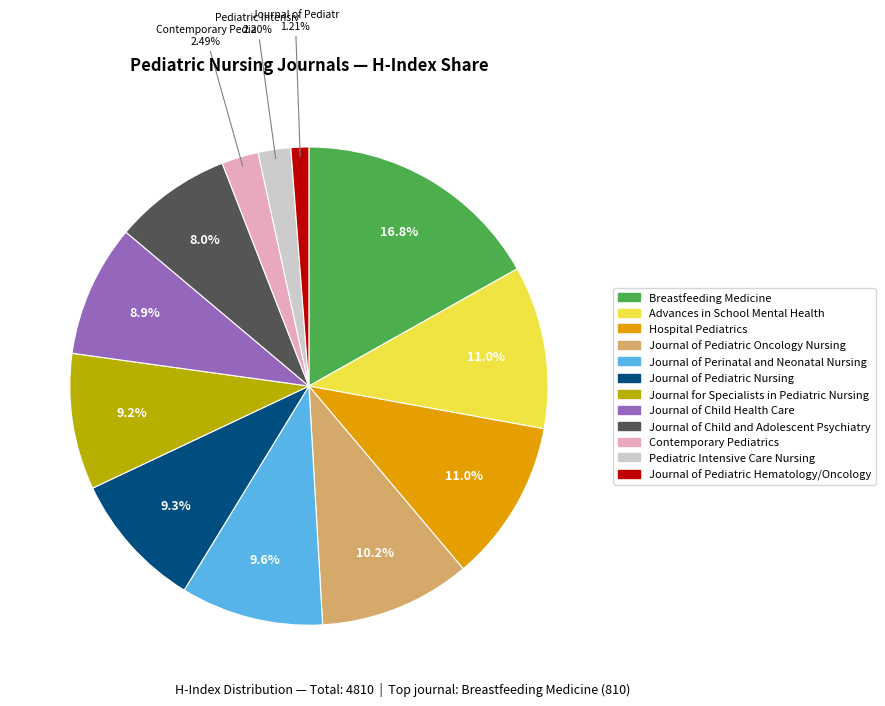

Is the sum of Breastfeeding Medicine and Contemporary Pediatrics greater than half?

No